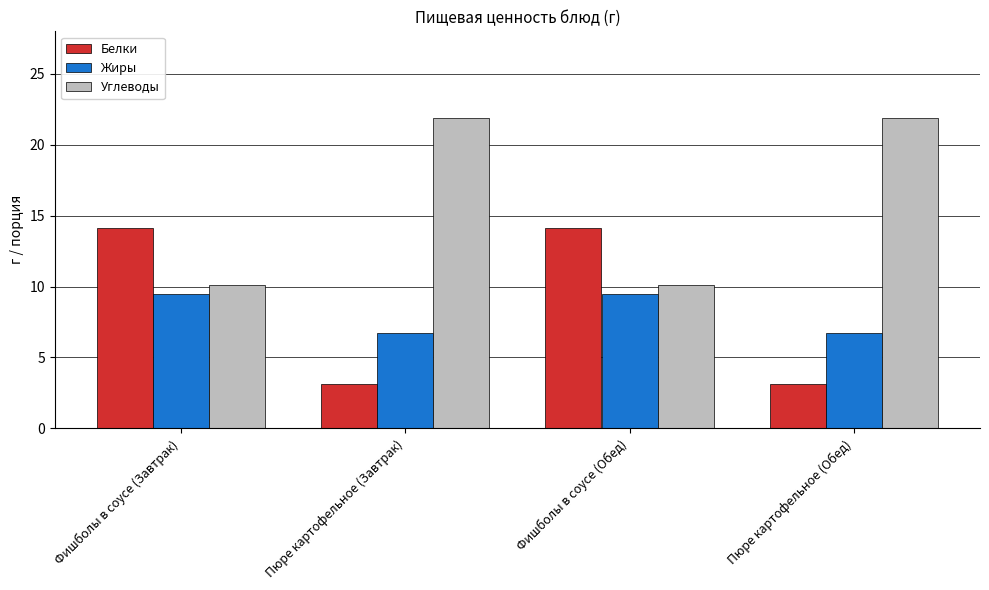

What is the label of the 2nd bar from the left?

Пюре картофельное (Завтрак)